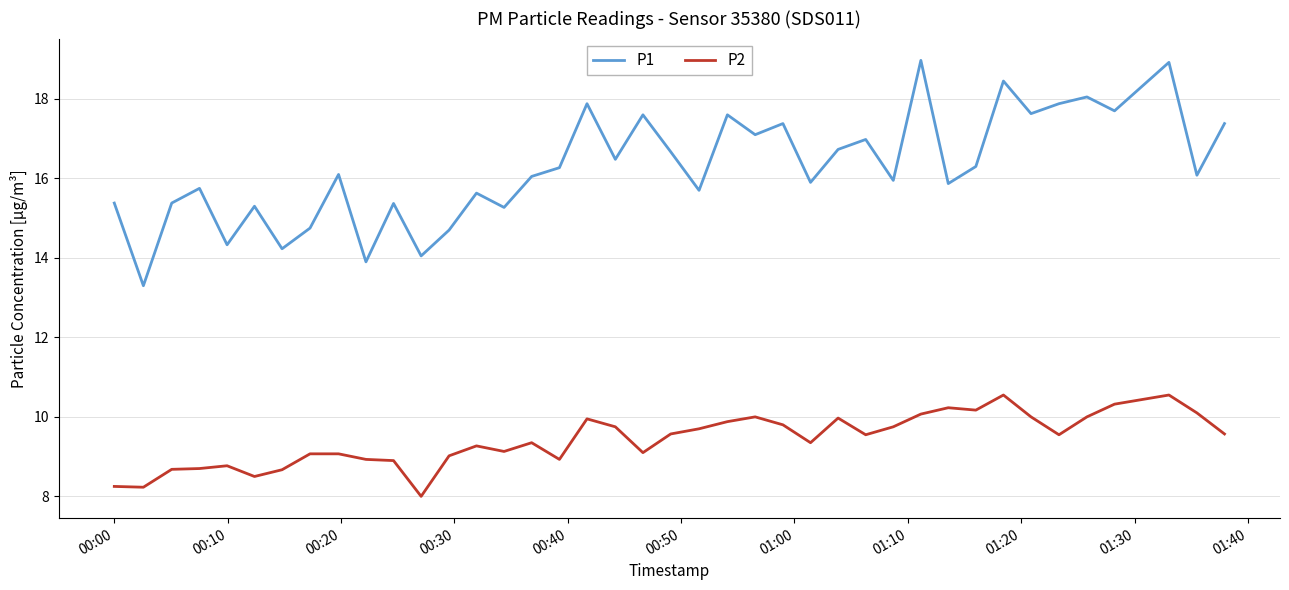

What is the difference between the second highest and second lowest values in the P1 series?

5.0